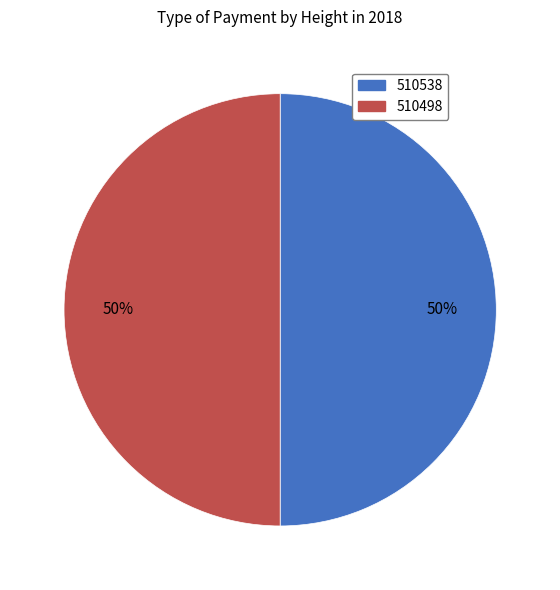

True or false: 510498 accounts for 62% of the total.

False